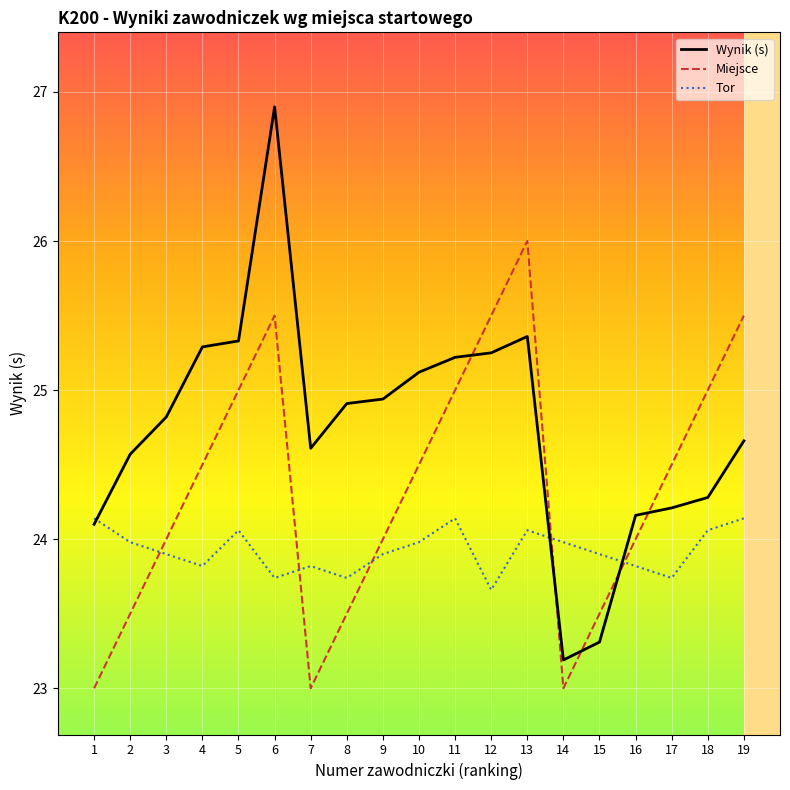

Rank the series by their maximum value, from highest to lowest.

Wynik (s), Miejsce, Tor